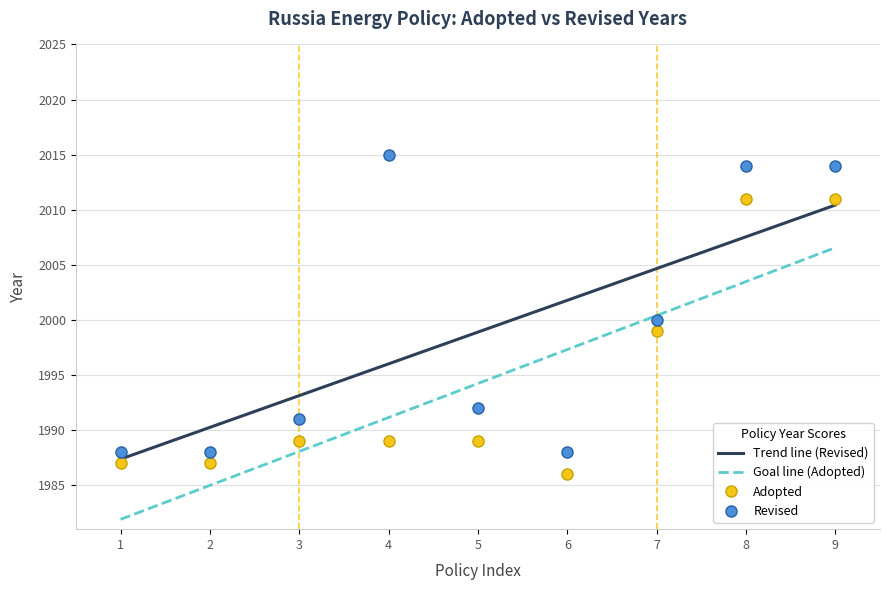

What is the minimum value for Revised?

1988